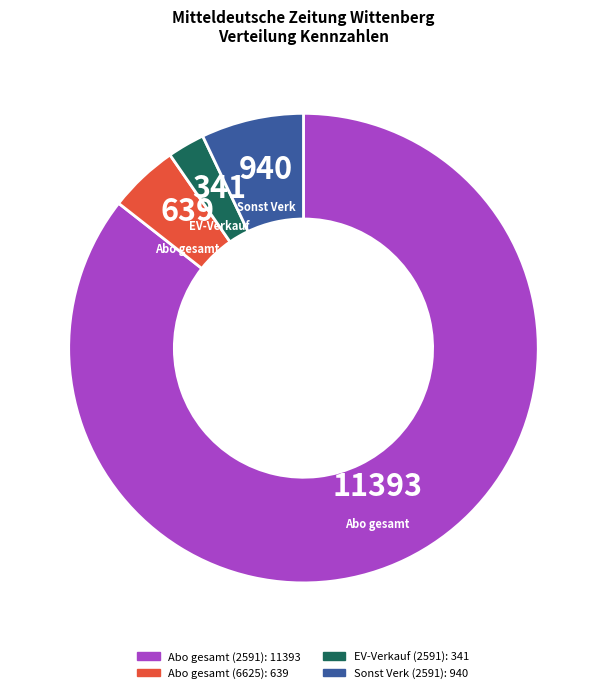

Which category has the smallest portion of the pie?

EV-Verkauf (2591)